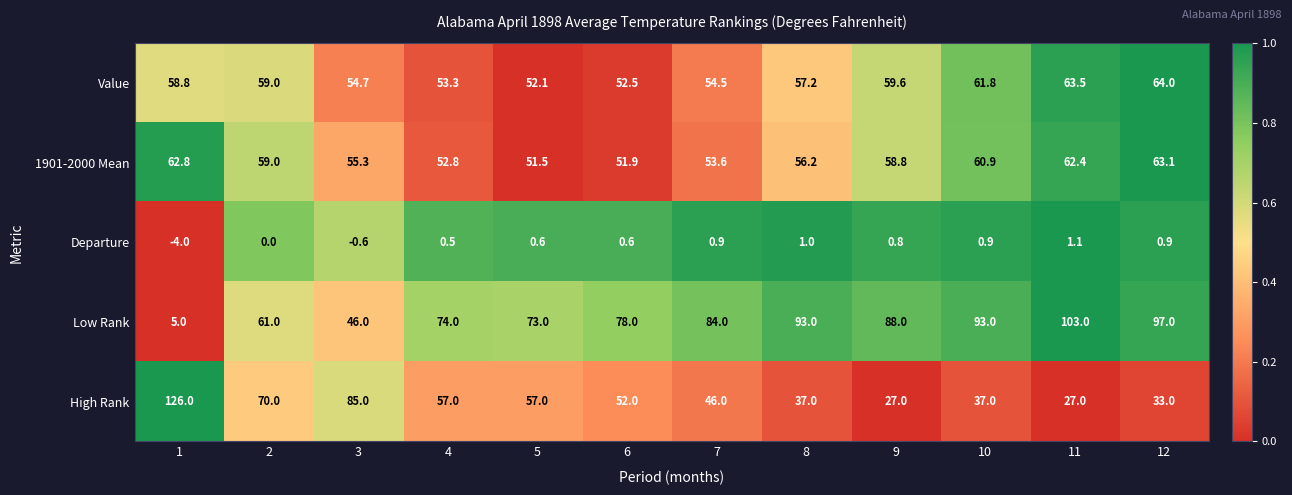

Is it true that Departure equals 0.6 at 5?

True